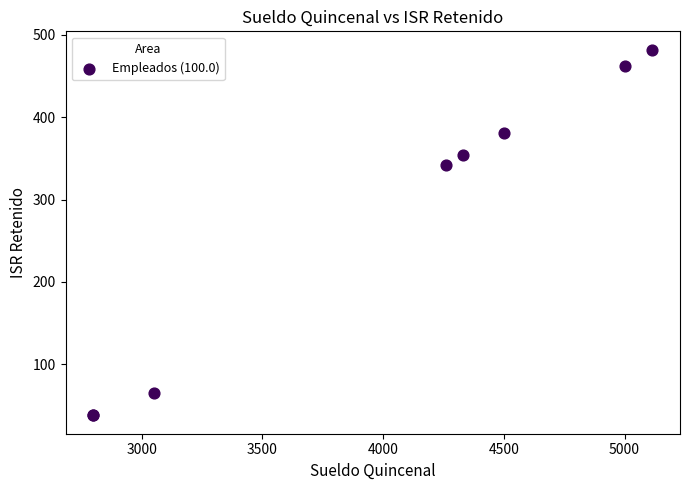

What Y value in the scatter plot is closest to 259?

342.5